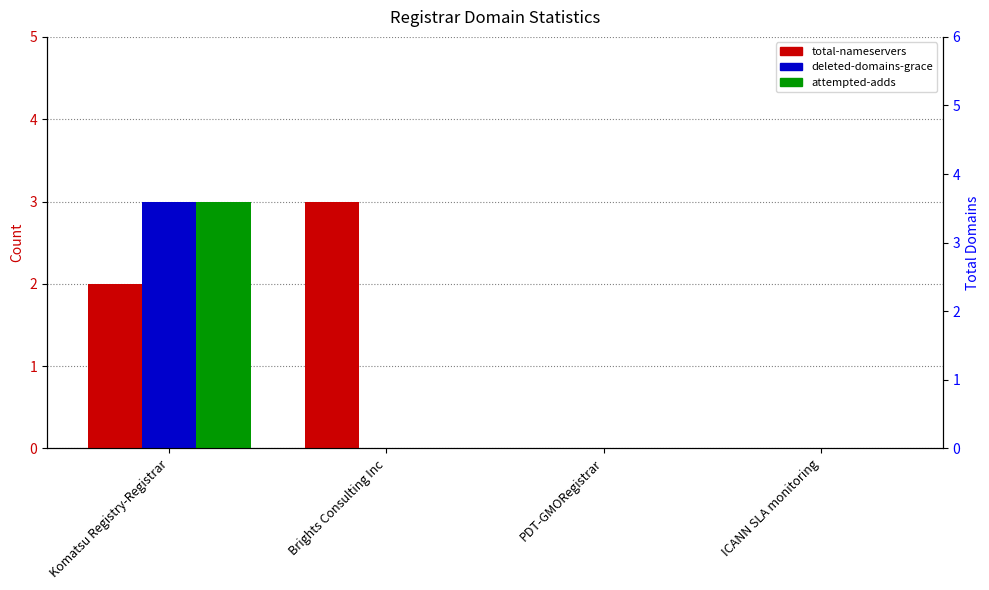

Is it true that attempted-adds equals 3 at Komatsu Registry-Registrar?

True